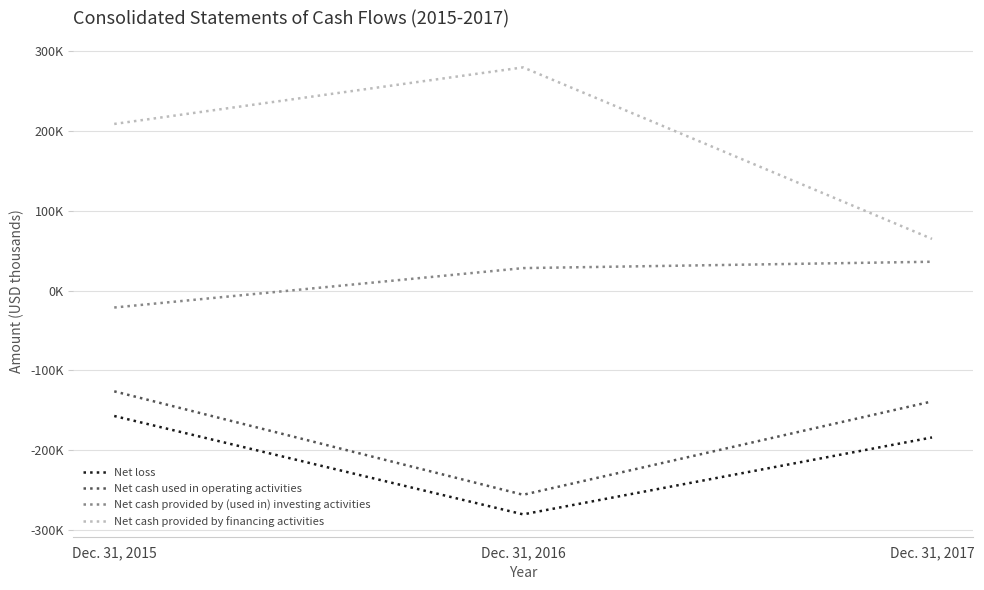

Does the chart display data point markers on the line(s)?

No